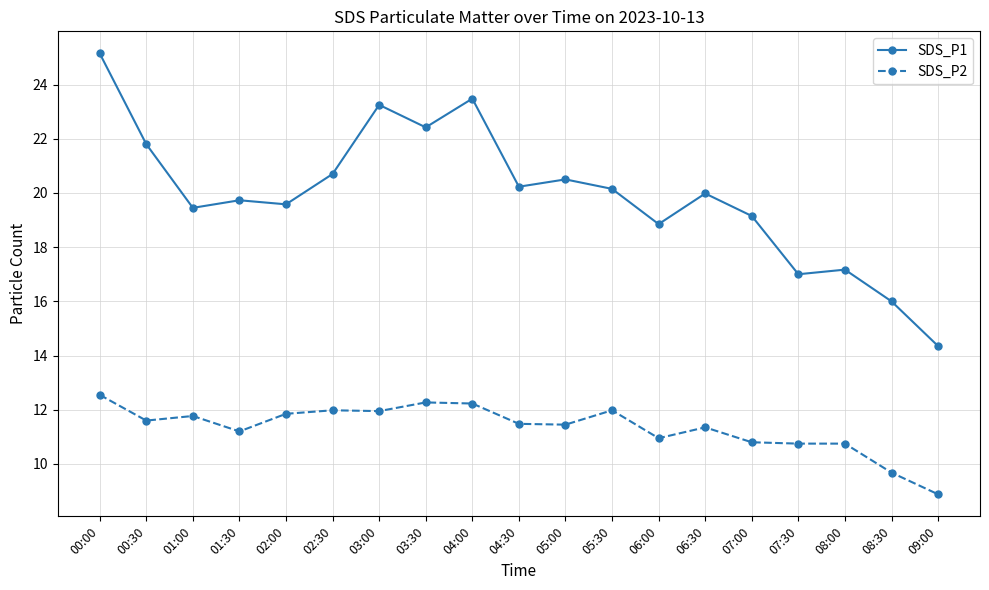

True or false: SDS_P2 and SDS_P1 intersect in this chart.

False